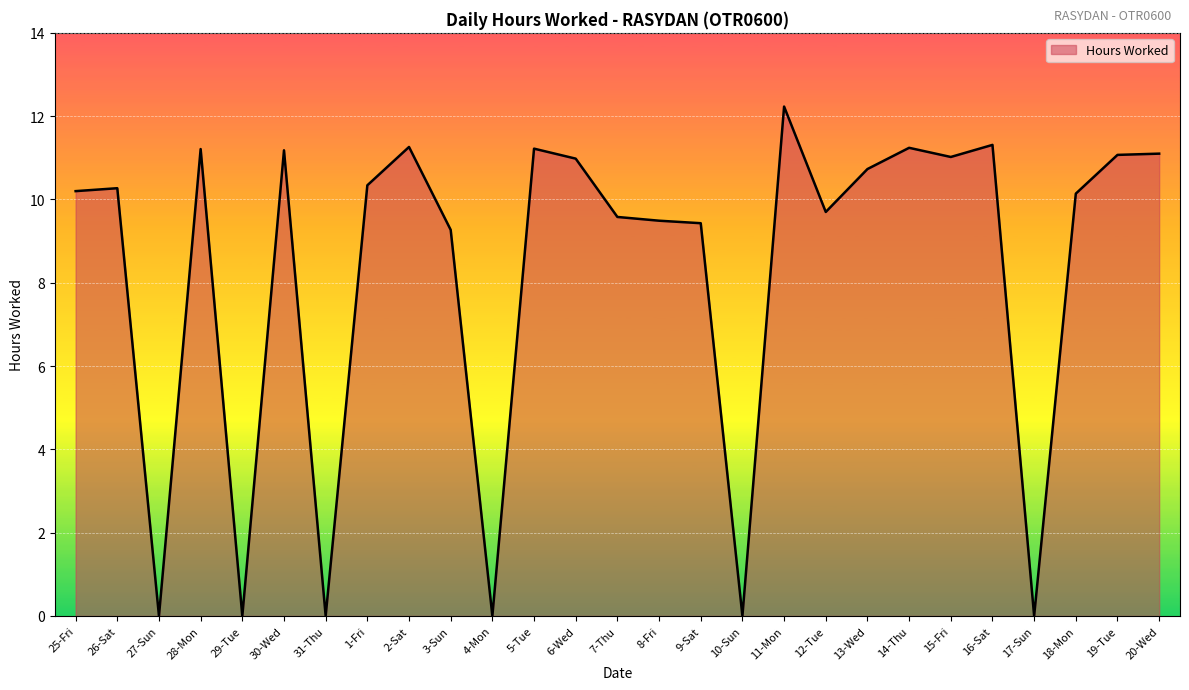

Count the number of data series in this chart.

1